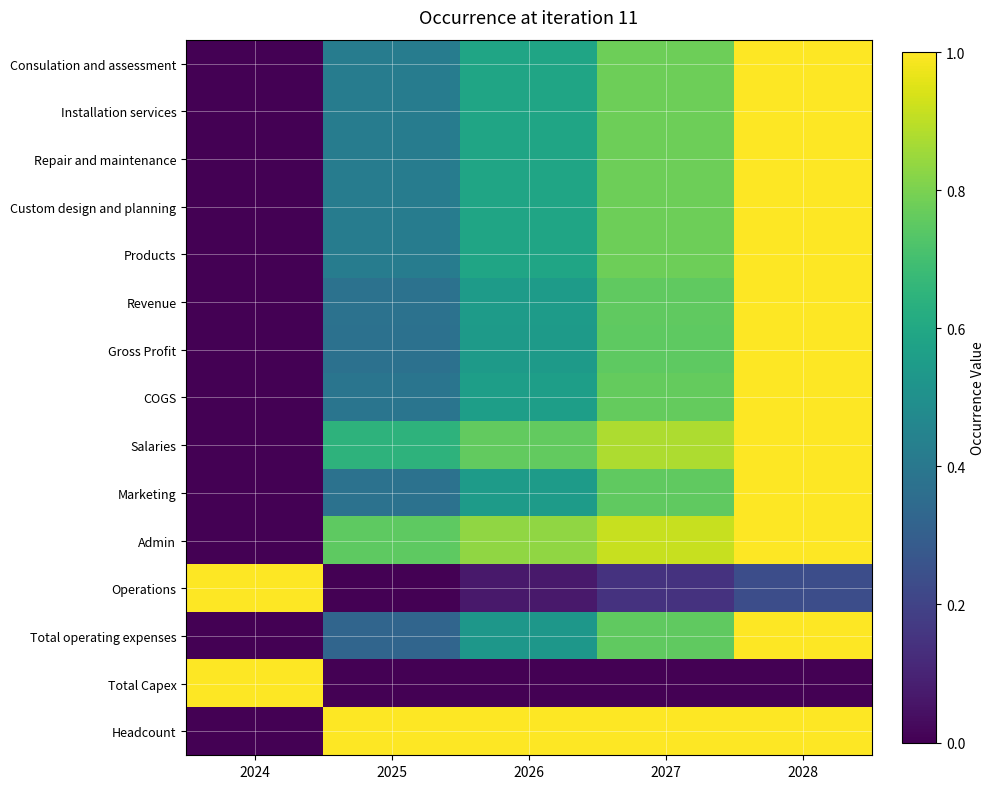

Which series has the largest range (max minus min)?

Consulation and assessment